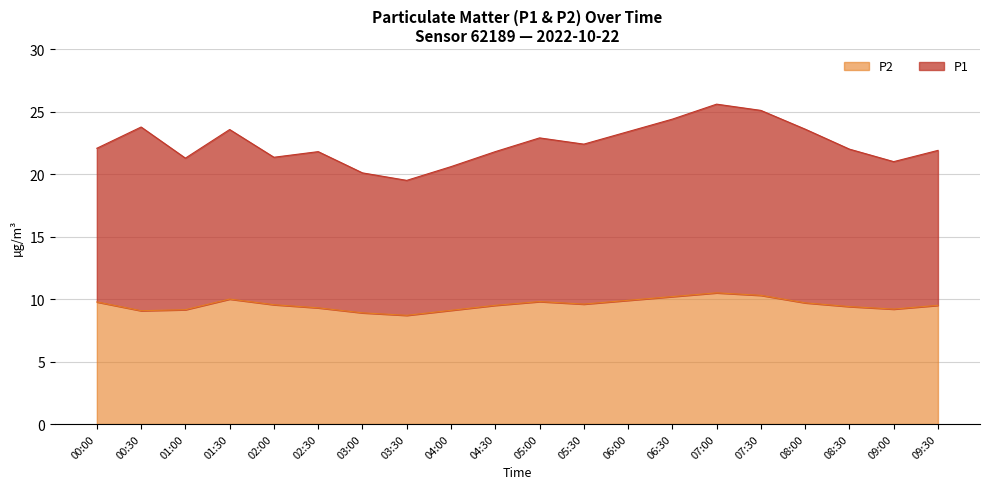

True or false: P1 and P2 cross at least once.

False